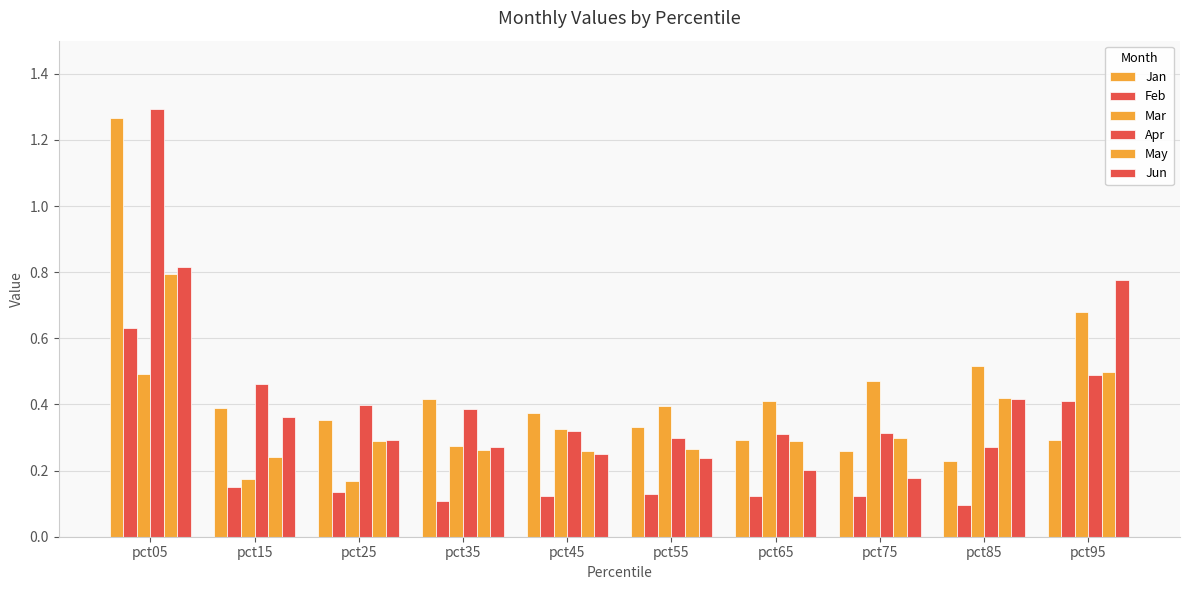

How many groups of bars are there?

10